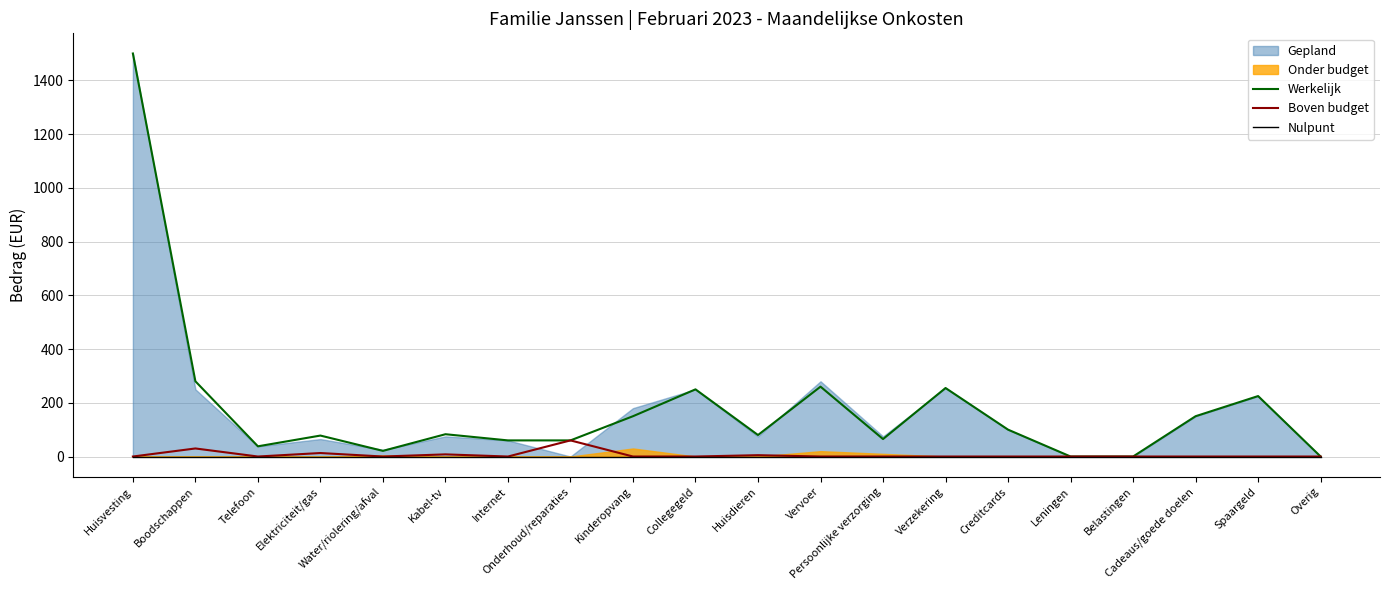

What is the label of the 10th point from the left?

Collegegeld